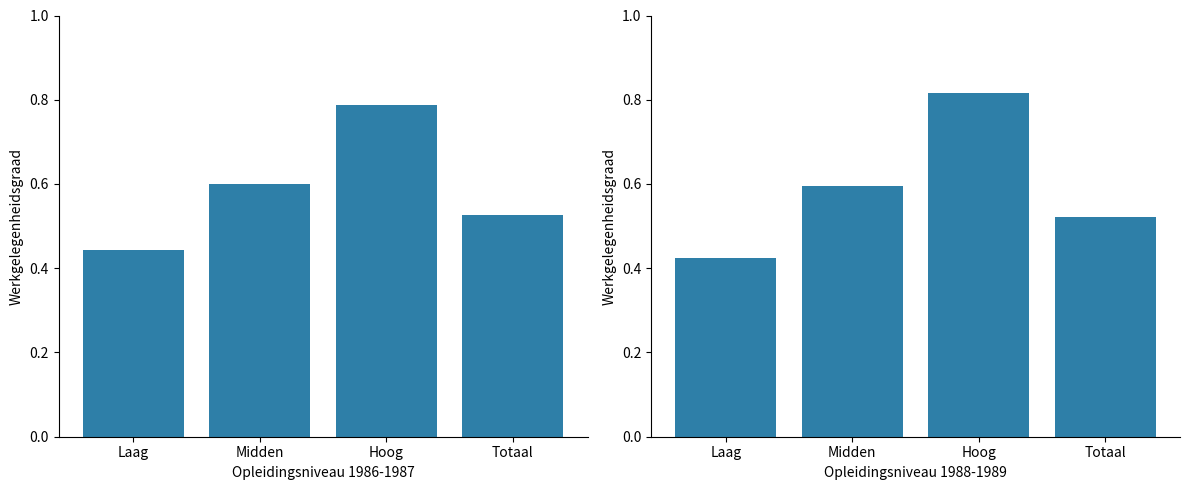

Is the value of Werkgelegenheidsgraad 1988 at Laag greater than the value of Werkgelegenheidsgraad 1986 at Laag?

No